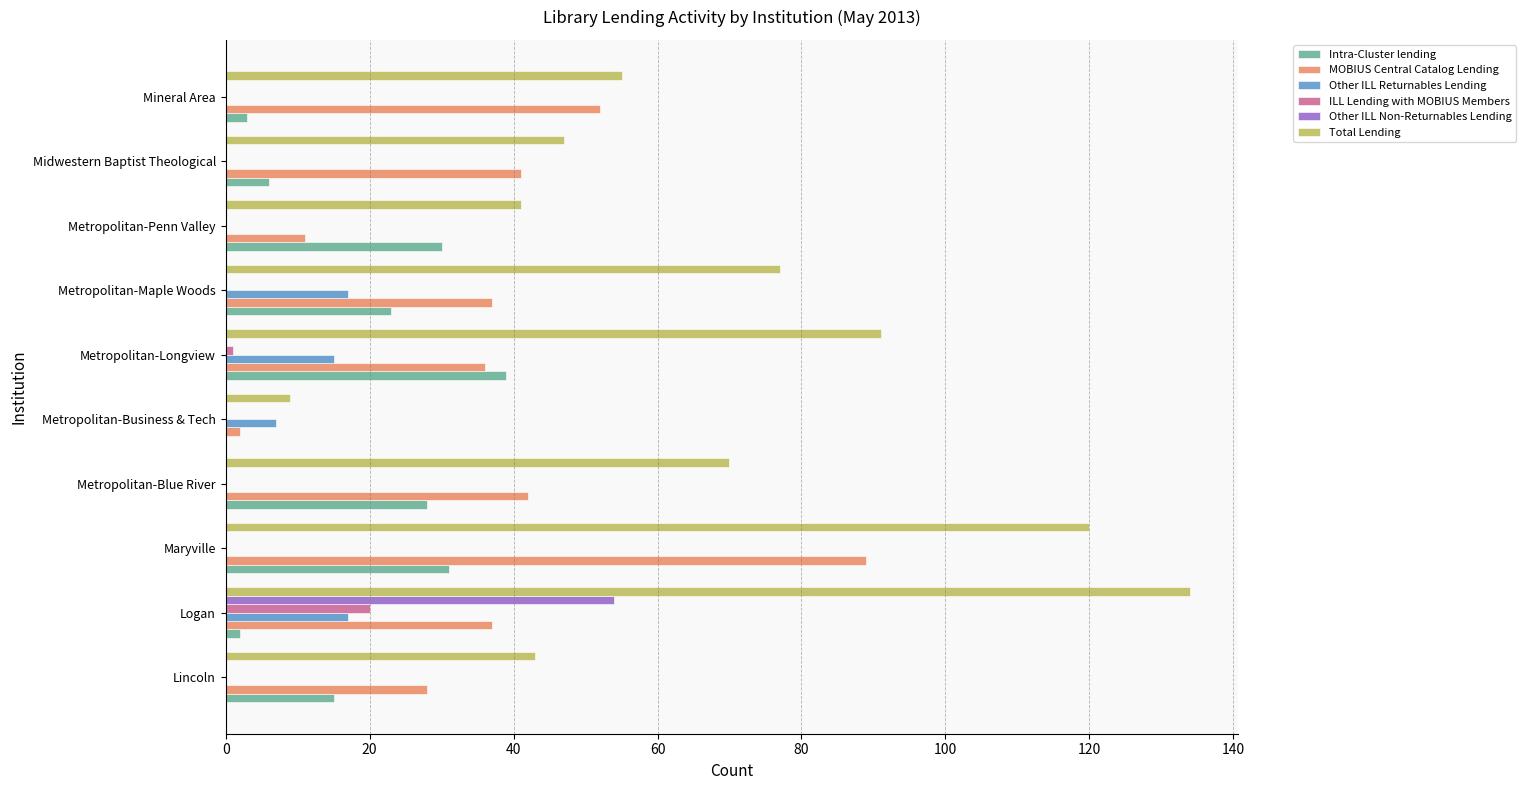

What is the sum of all Other ILL Non-Returnables Lending values?

54